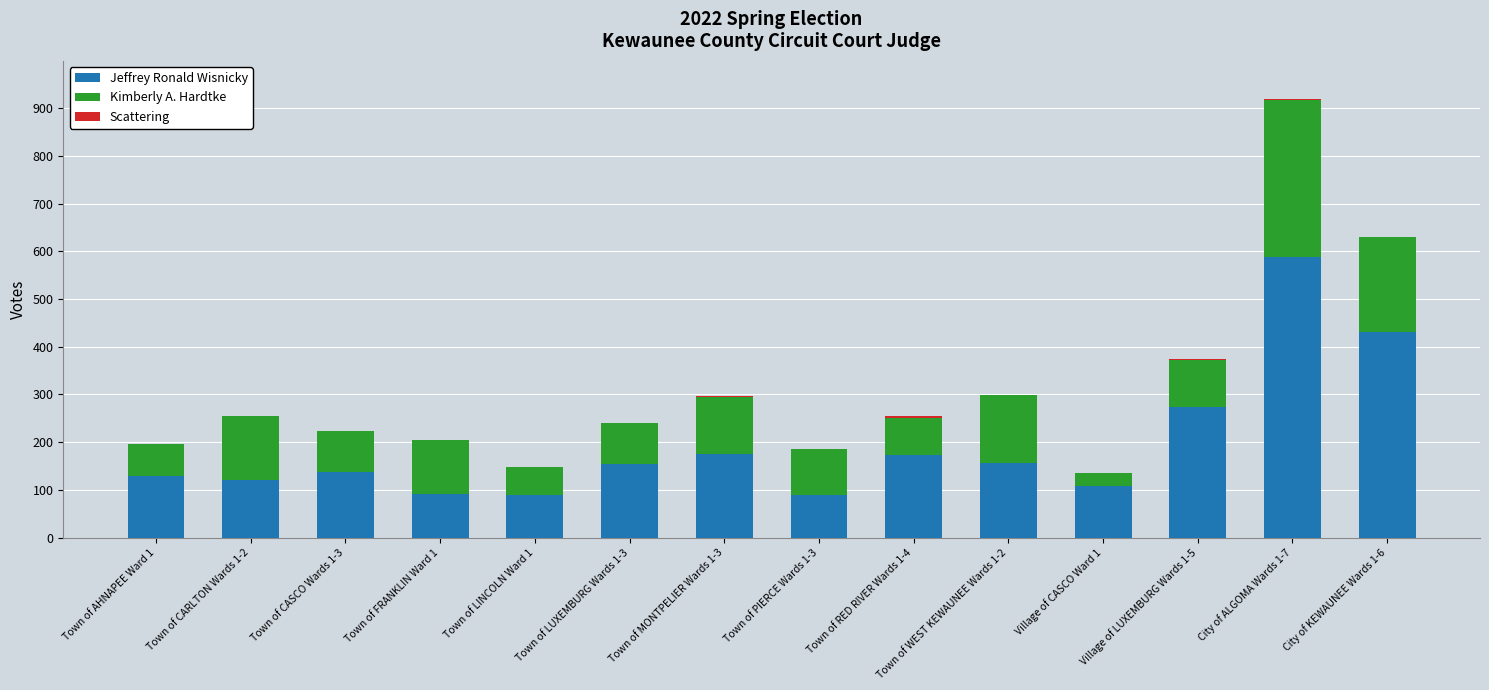

The value of Jeffrey Ronald Wisnicky at City of KEWAUNEE Wards 1-6 is 300. True or false?

False